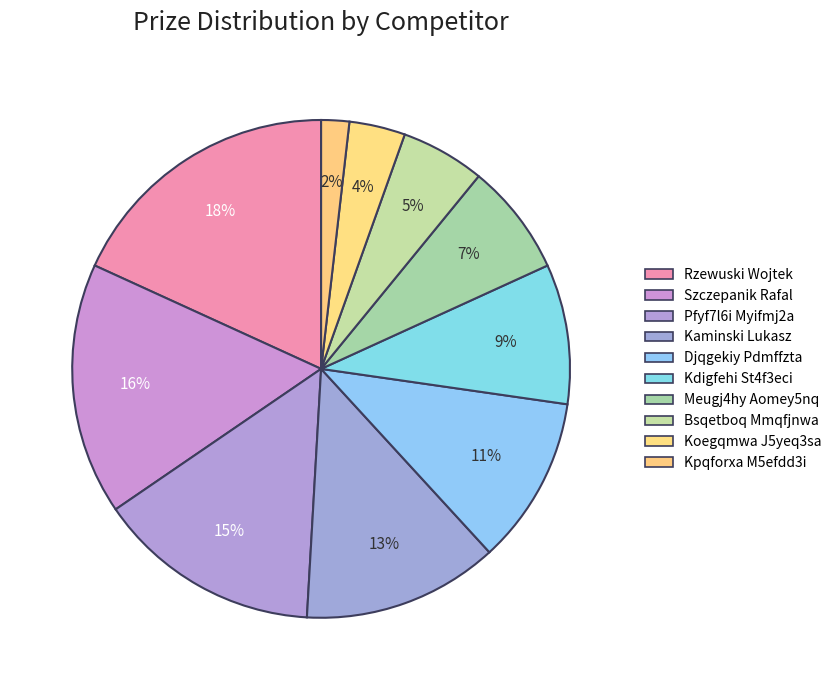

To the nearest percent, what percentage of the pie is Pfyf7l6i Myifmj2a?

15%